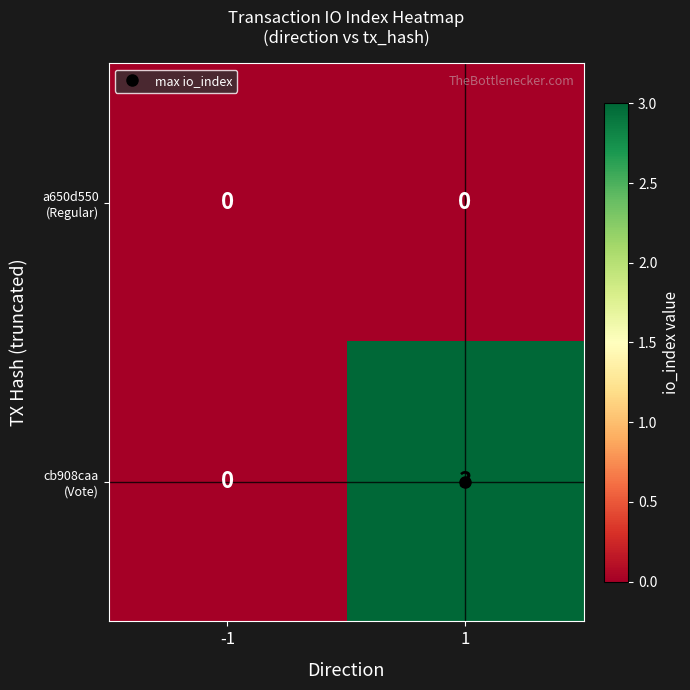

At how many categories does at least one series exceed 1?

1